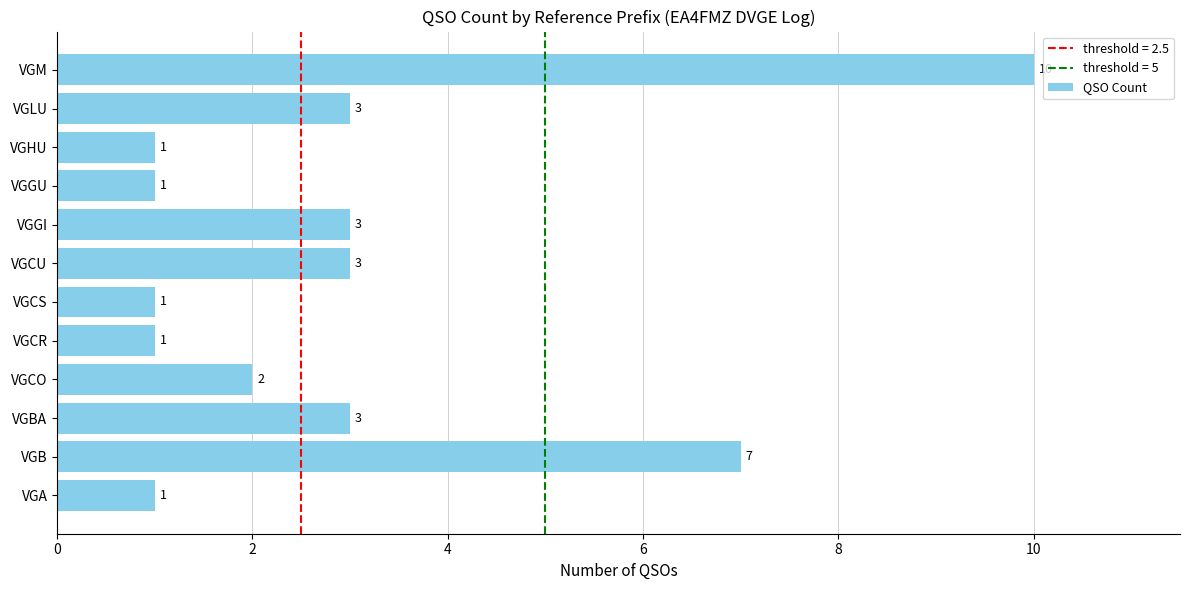

How many bars are there in total?

12